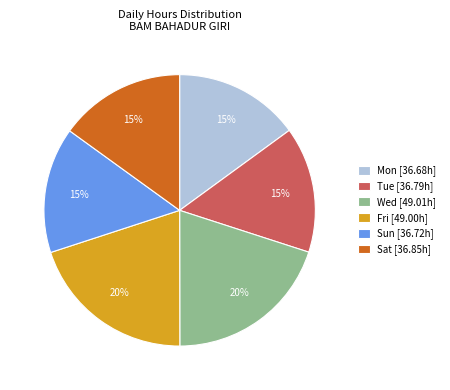

How many segments does this pie chart have?

6